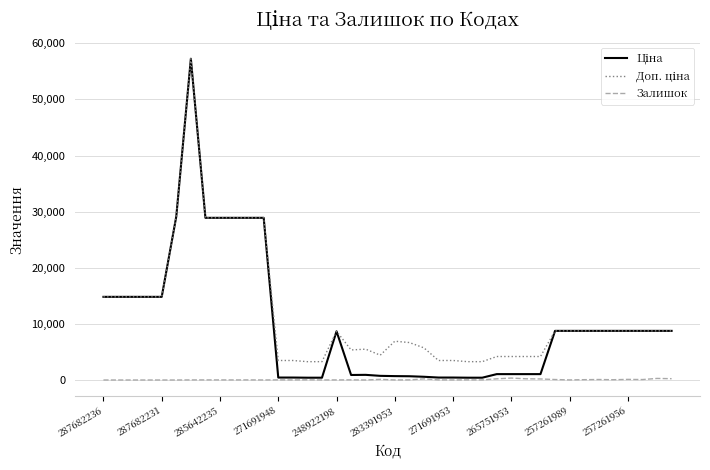

What is the average value of the Доп. ціна series?

11769.1